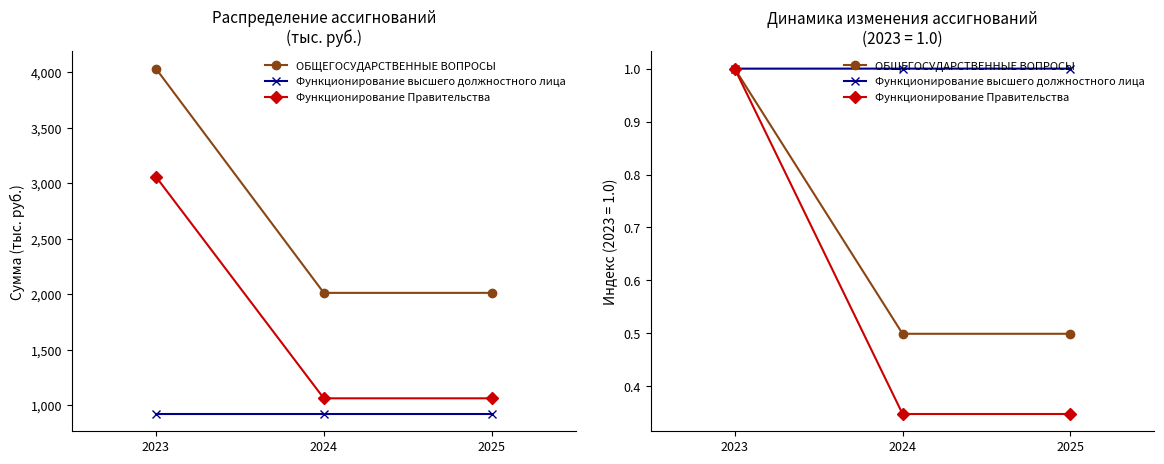

How many categories are shown in the chart?

3